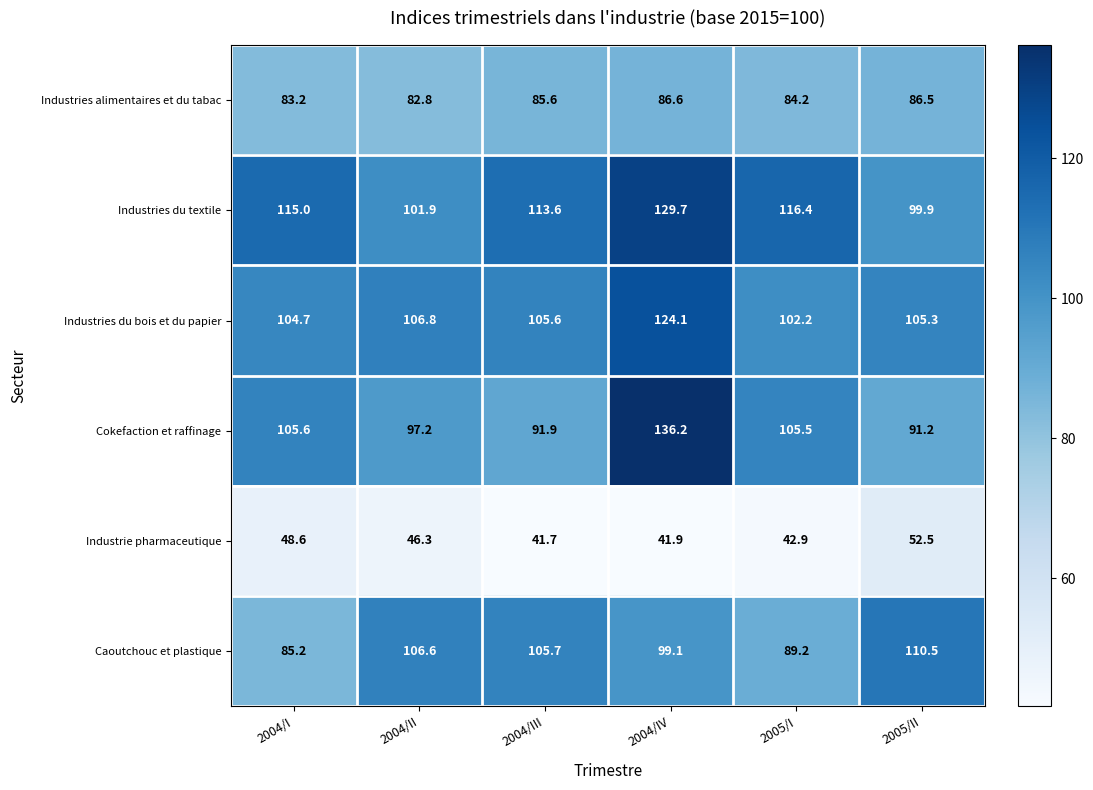

What is the total value across all series at 2005/I?

540.4